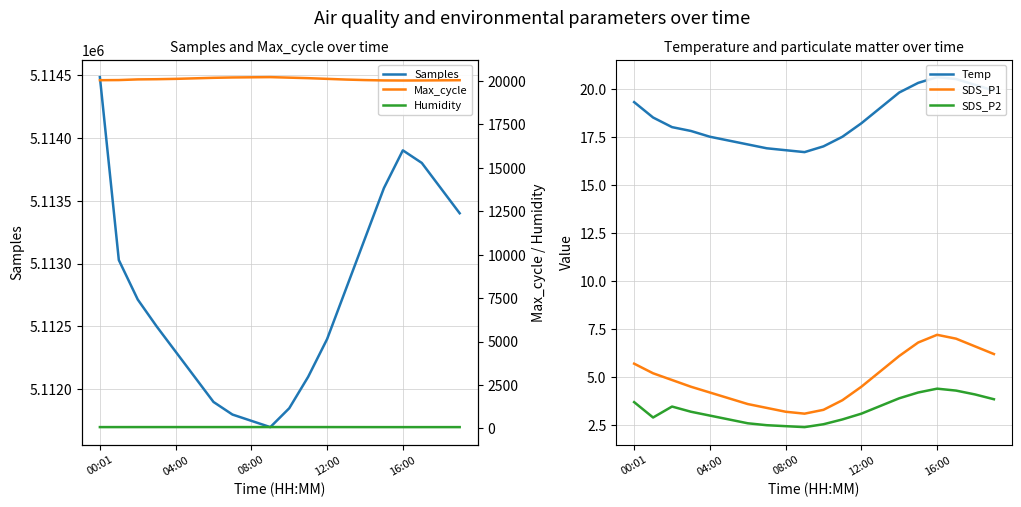

Between 5 and 15, which series saw the biggest shift?

Samples